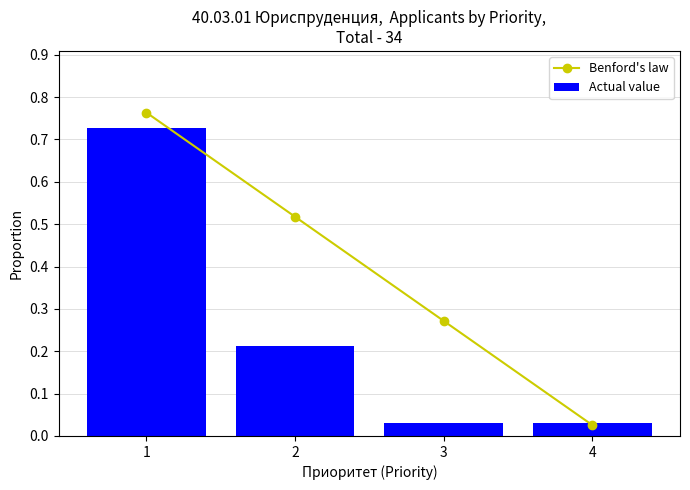

Which has a higher value, 2 or 3?

2